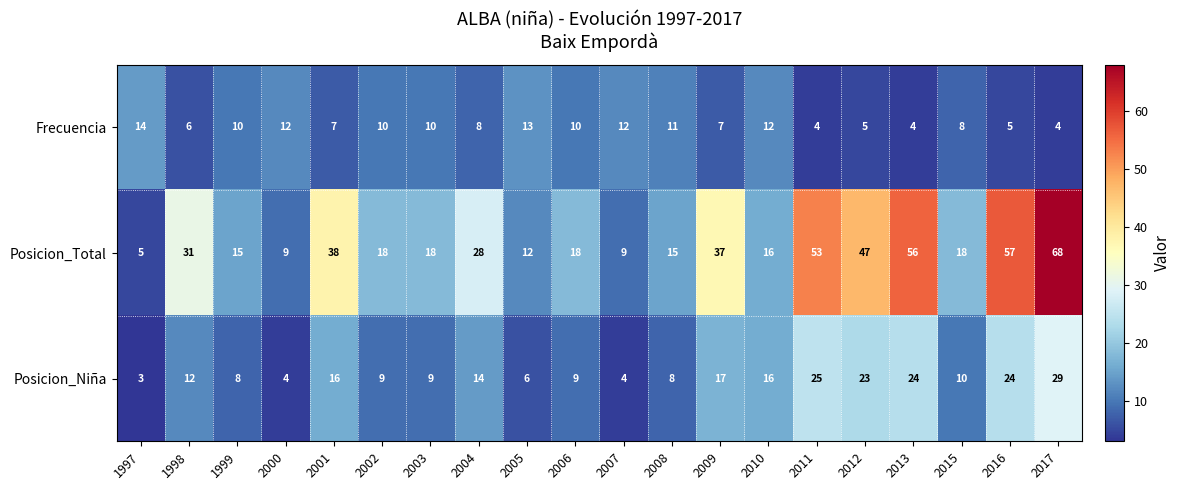

Which category has the lowest value across all series?

1997